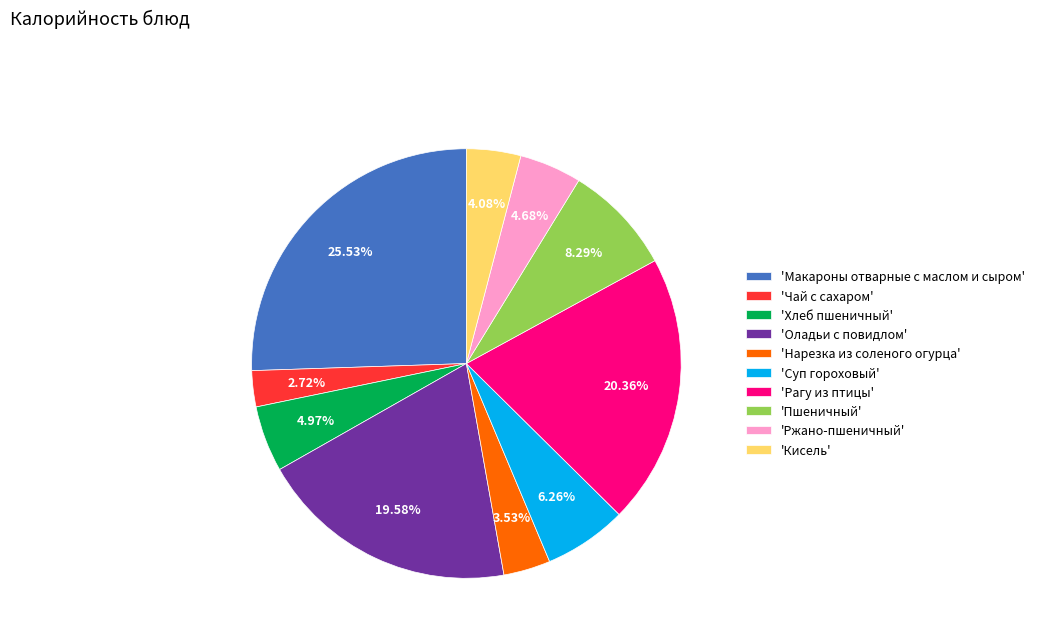

Which slice is the largest?

'Макароны отварные с маслом и сыром'